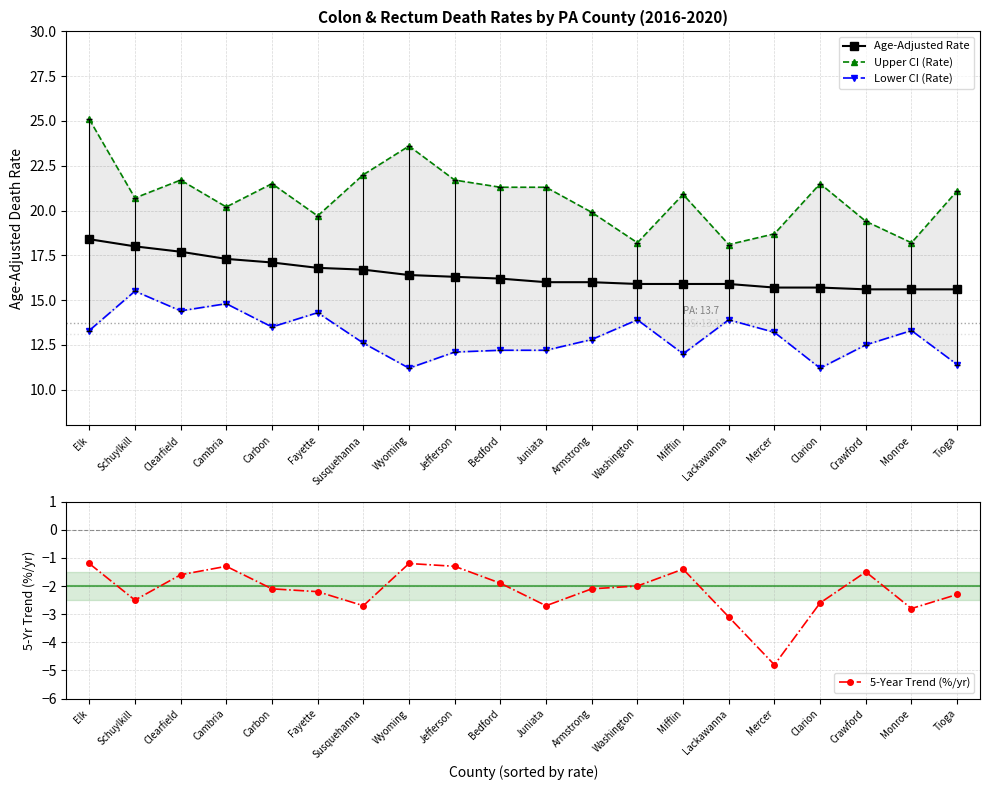

True or false: Upper CI (Rate) and 5-Year Trend (%/yr) cross at least once.

False